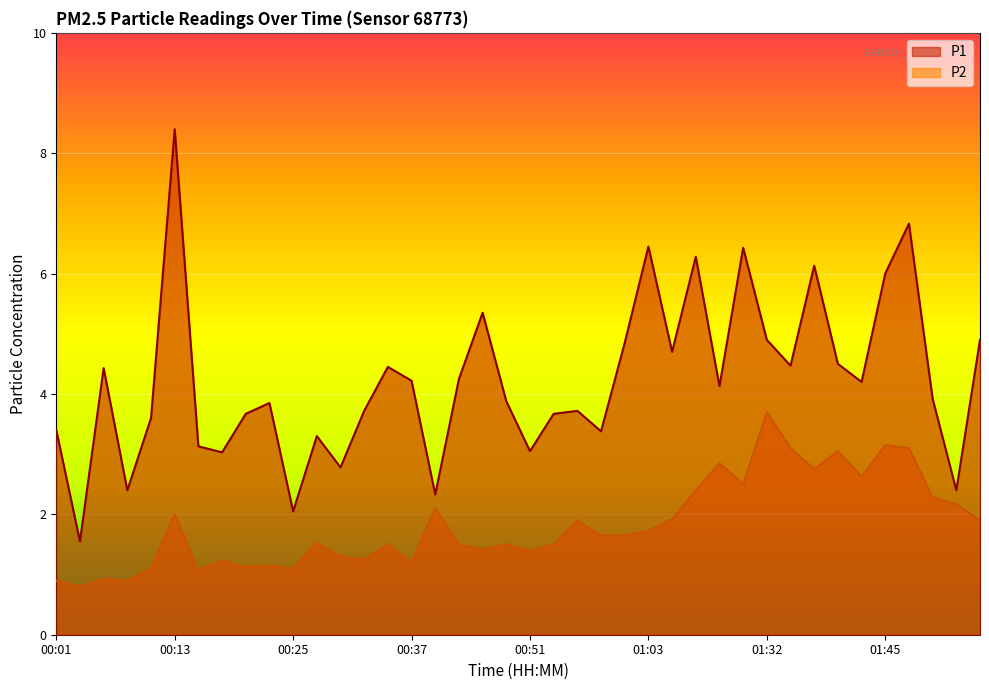

How many lines are shown in the chart?

2